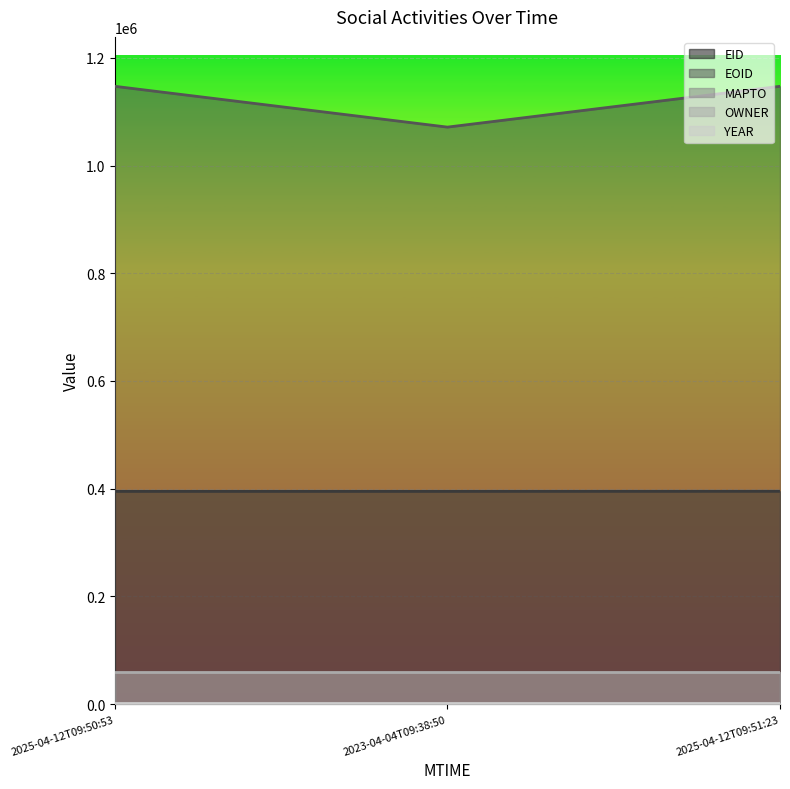

Between 2025-04-12T09:50:53 and 2023-04-04T09:38:50, which is larger?

2023-04-04T09:38:50